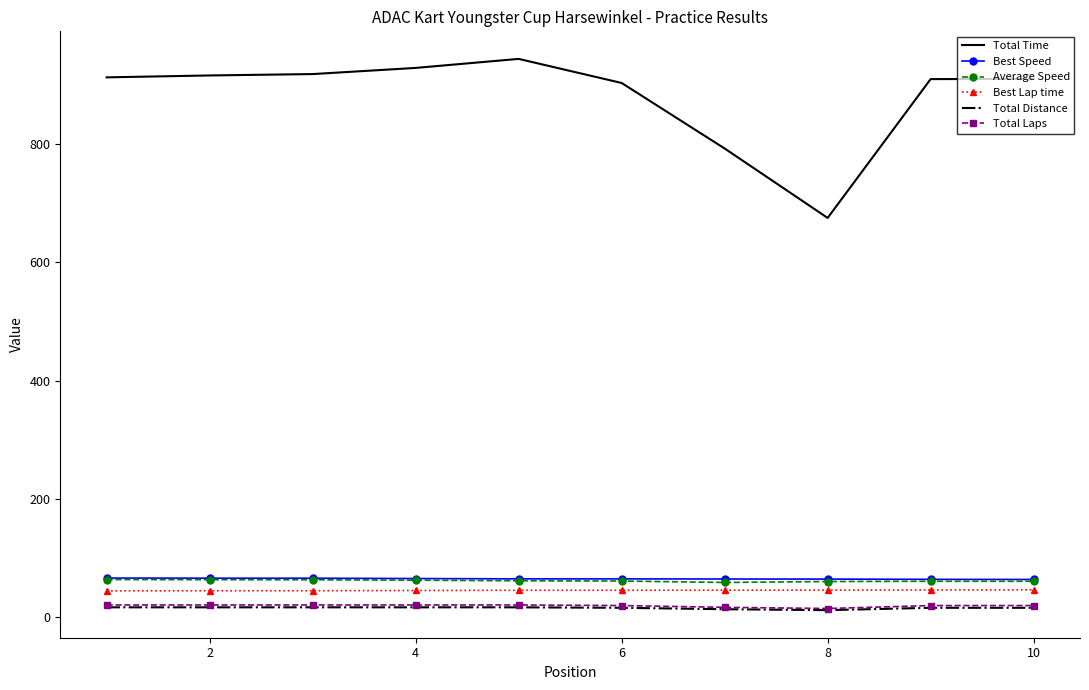

Which series has the largest total across all categories?

Total Time